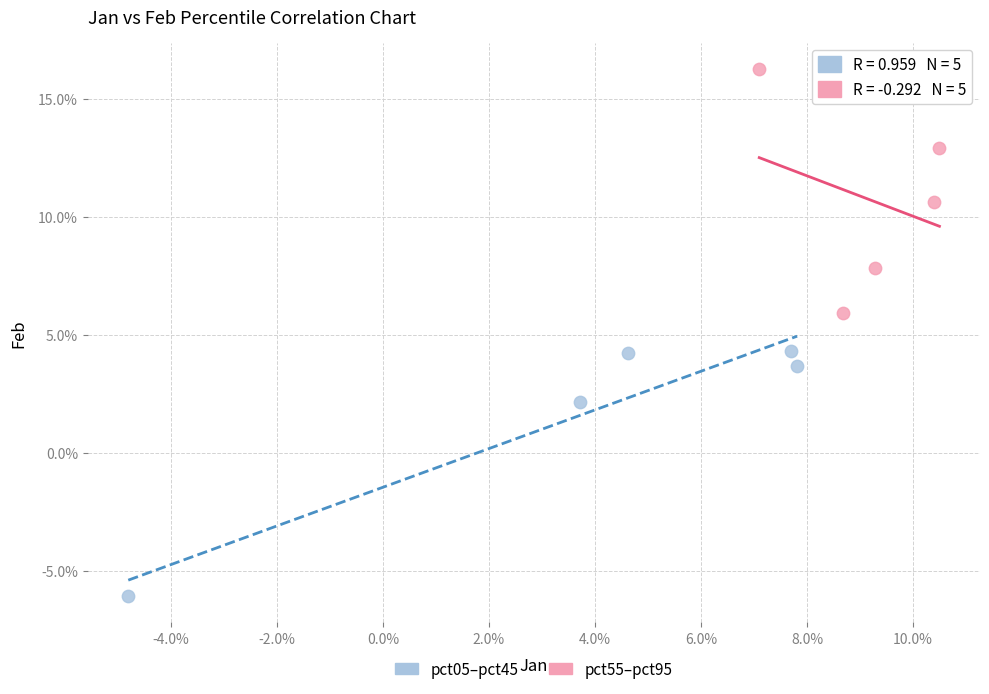

Which series contains the lowest Y value?

pct05–pct45